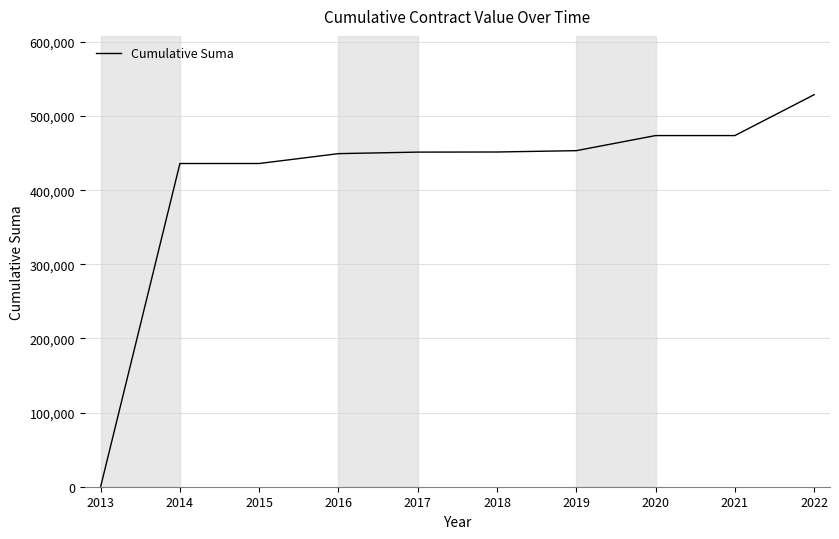

What is the difference between the values at 2013 and 2018?

451557.6